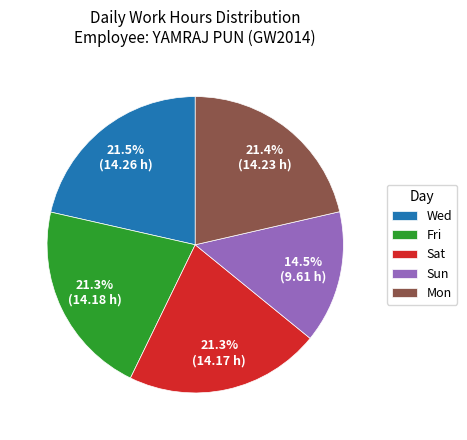

Is it true that Sat is 12% of the pie?

False